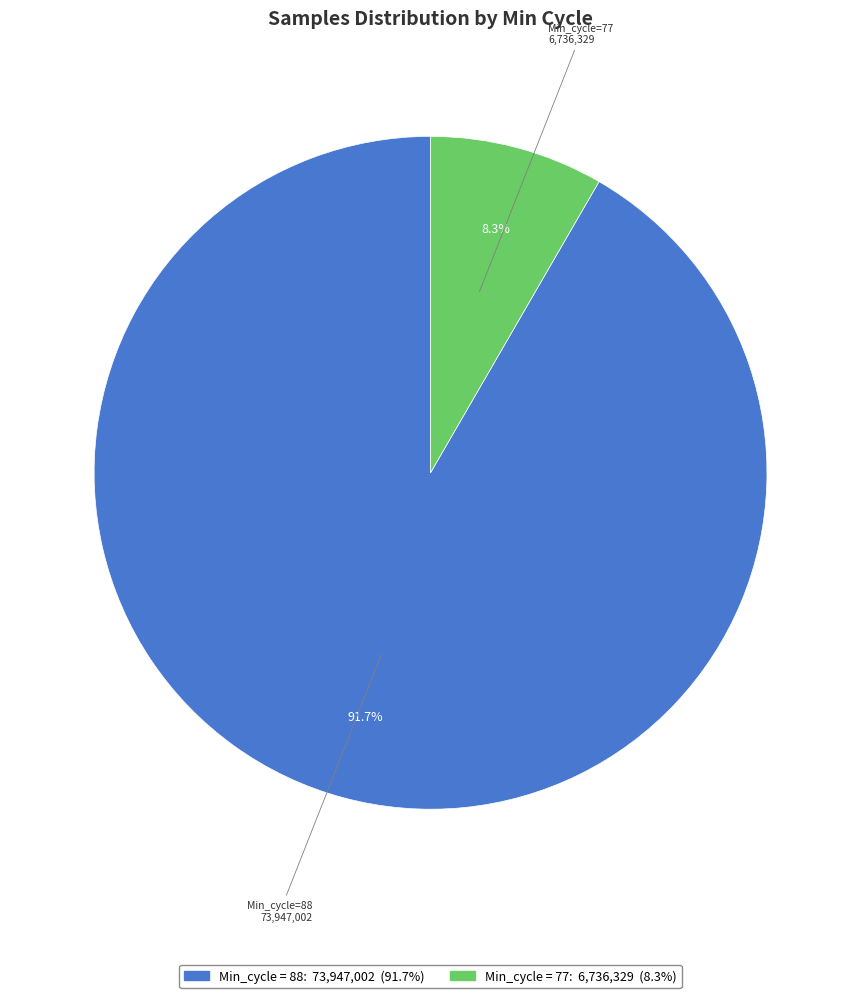

Which slice is the smallest?

Min_cycle=77